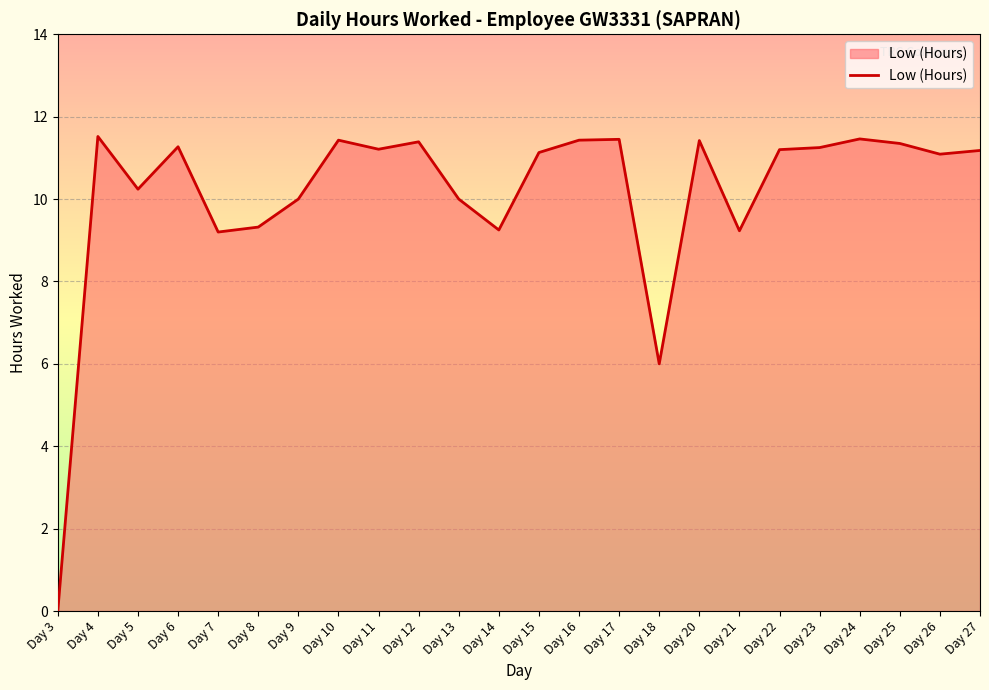

True or false: the data has more than 0 interior local peaks.

True